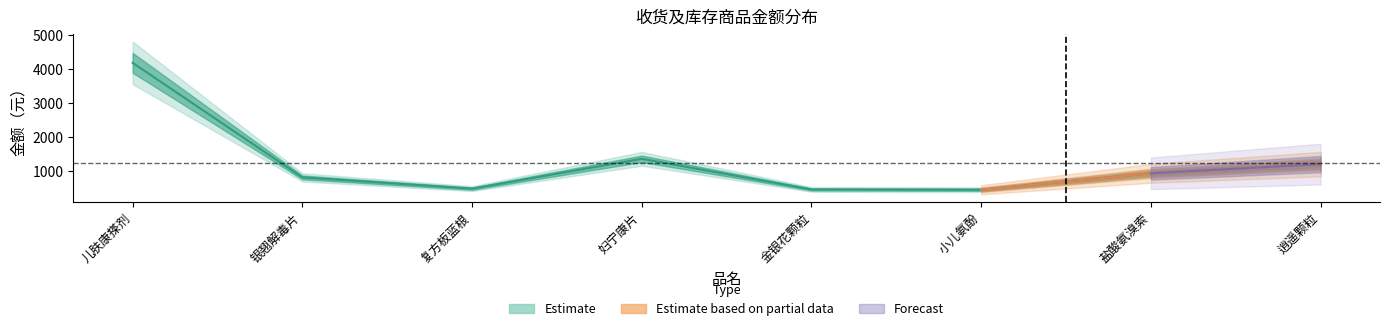

What value does the purchase_amount series have at 妇宁康片, to the nearest 50?

1350